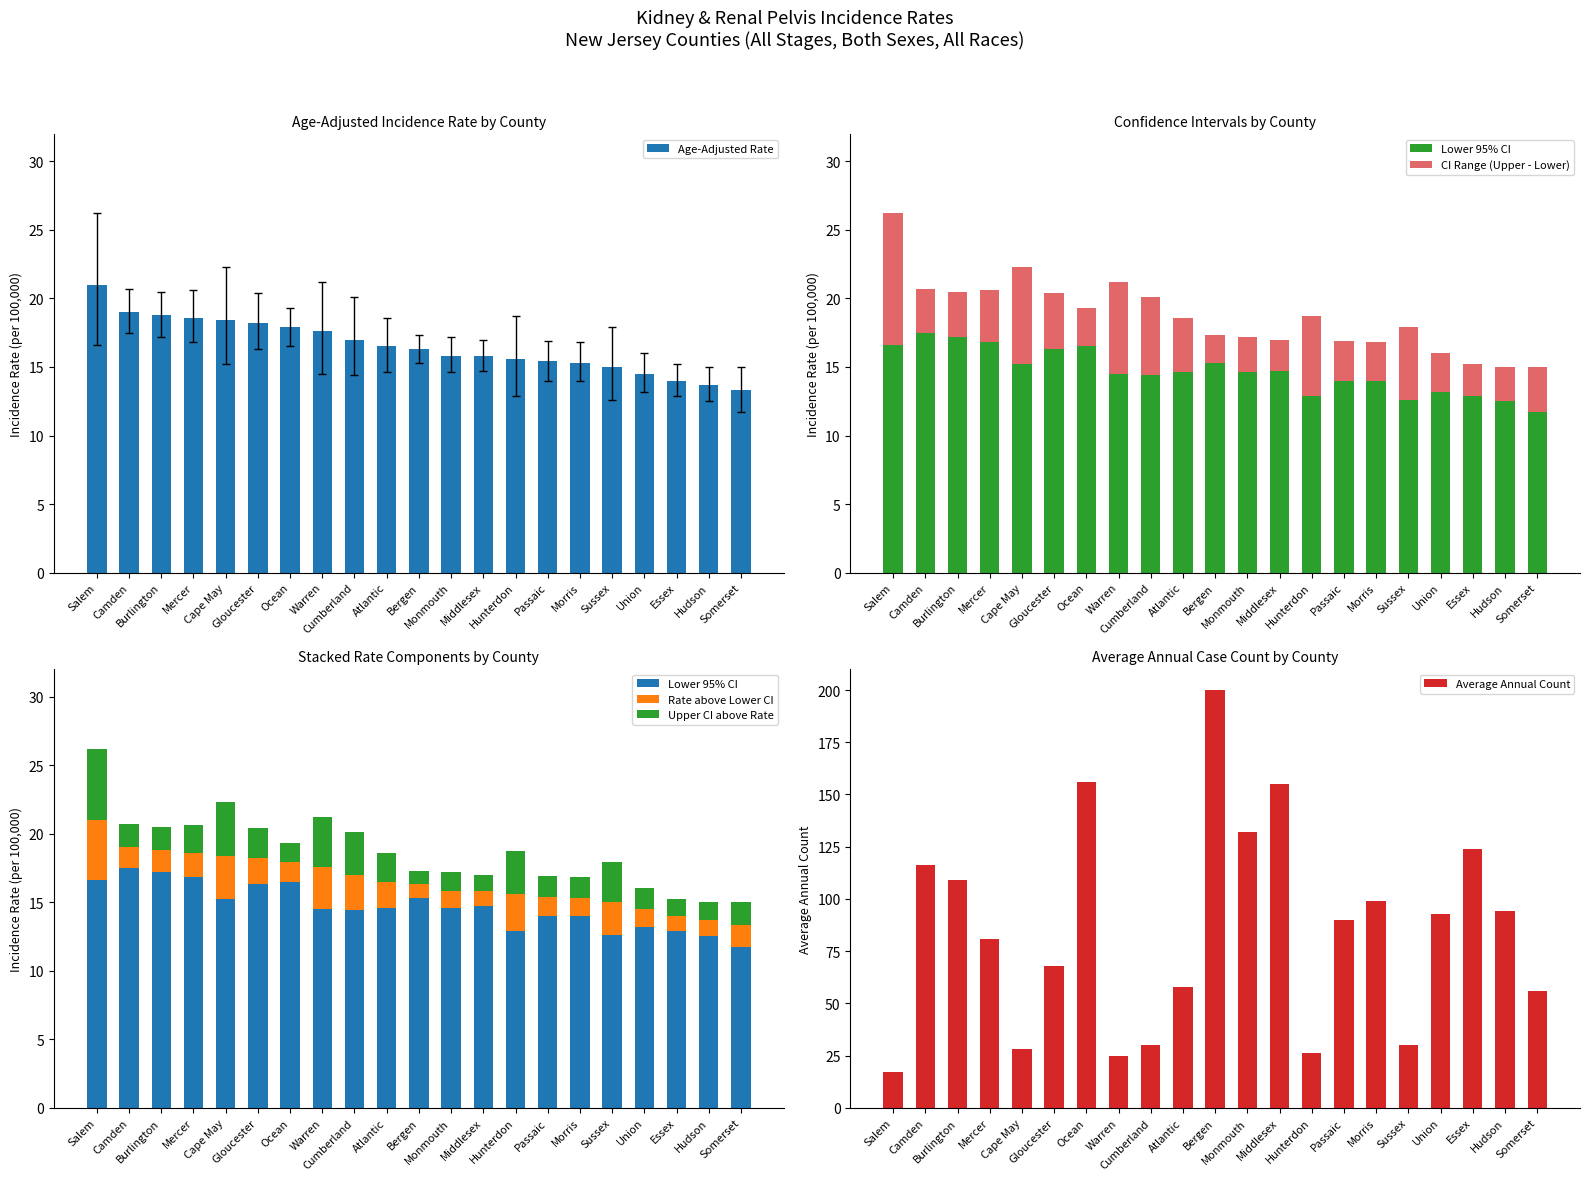

Which series has the largest range (max minus min)?

Average Annual Count